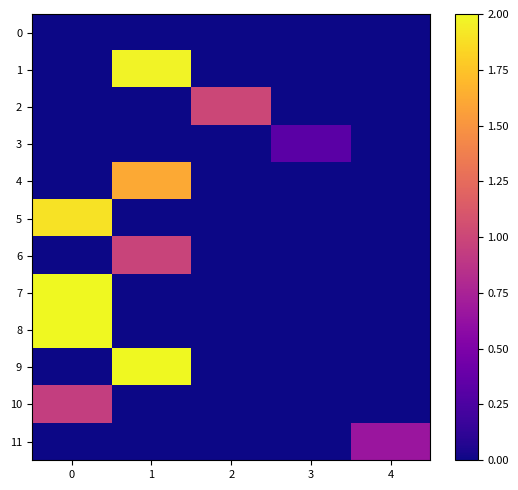

List the series in order of their peak value, lowest first.

0, 3, 11, 10, 6, 2, 4, 5, 1, 7, 8, 9